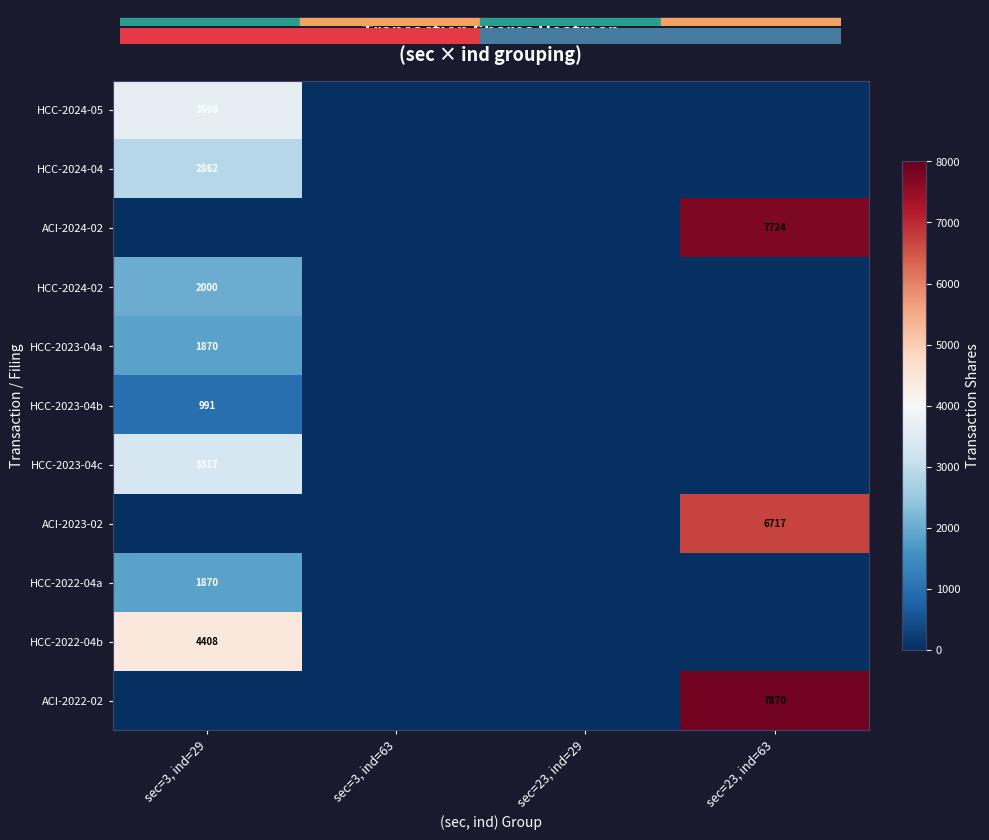

At how many categories does at least one series exceed 5187?

1